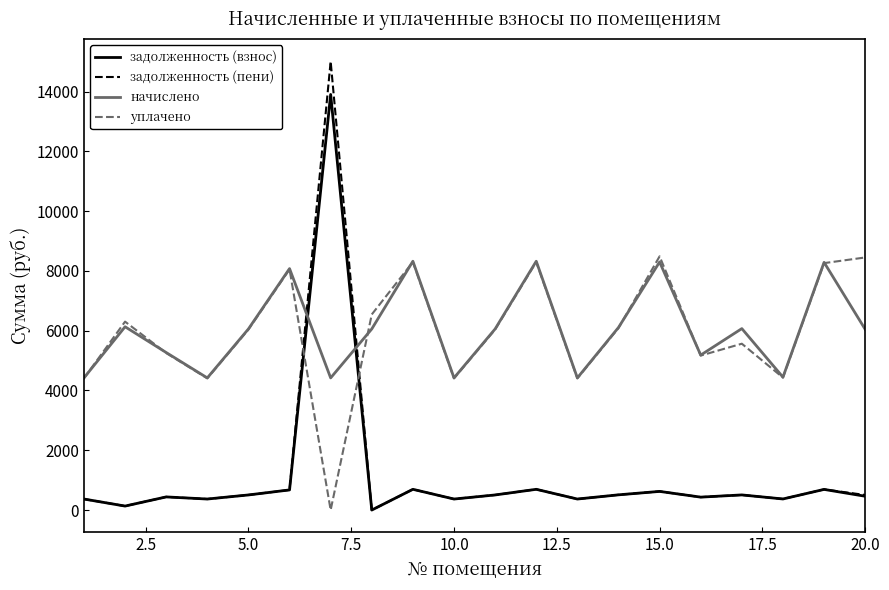

How many values in the задолженность (взнос) series are below 504?

10